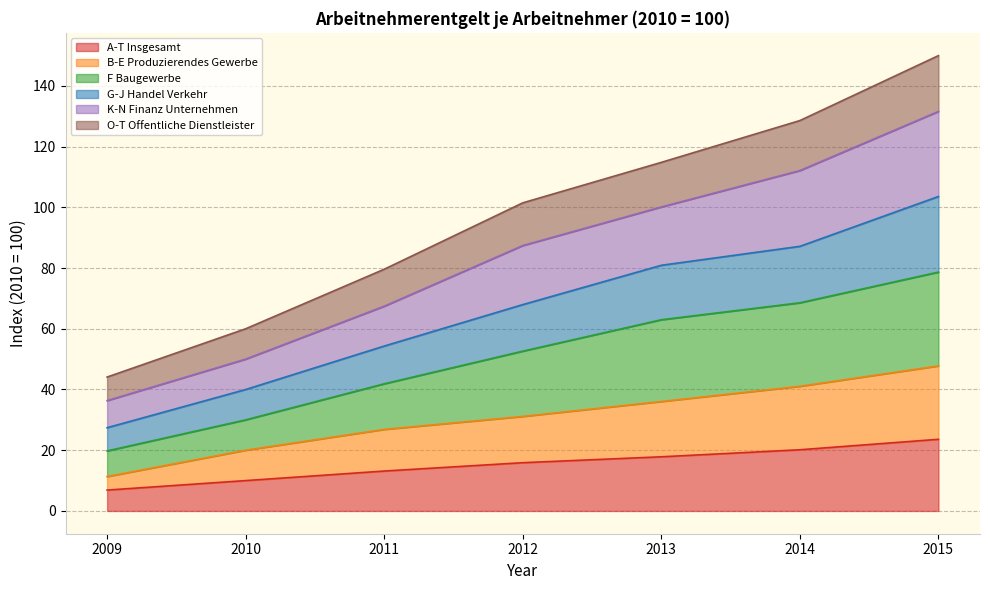

True or false: F Baugewerbe and G-J Handel Verkehr intersect in this chart.

False